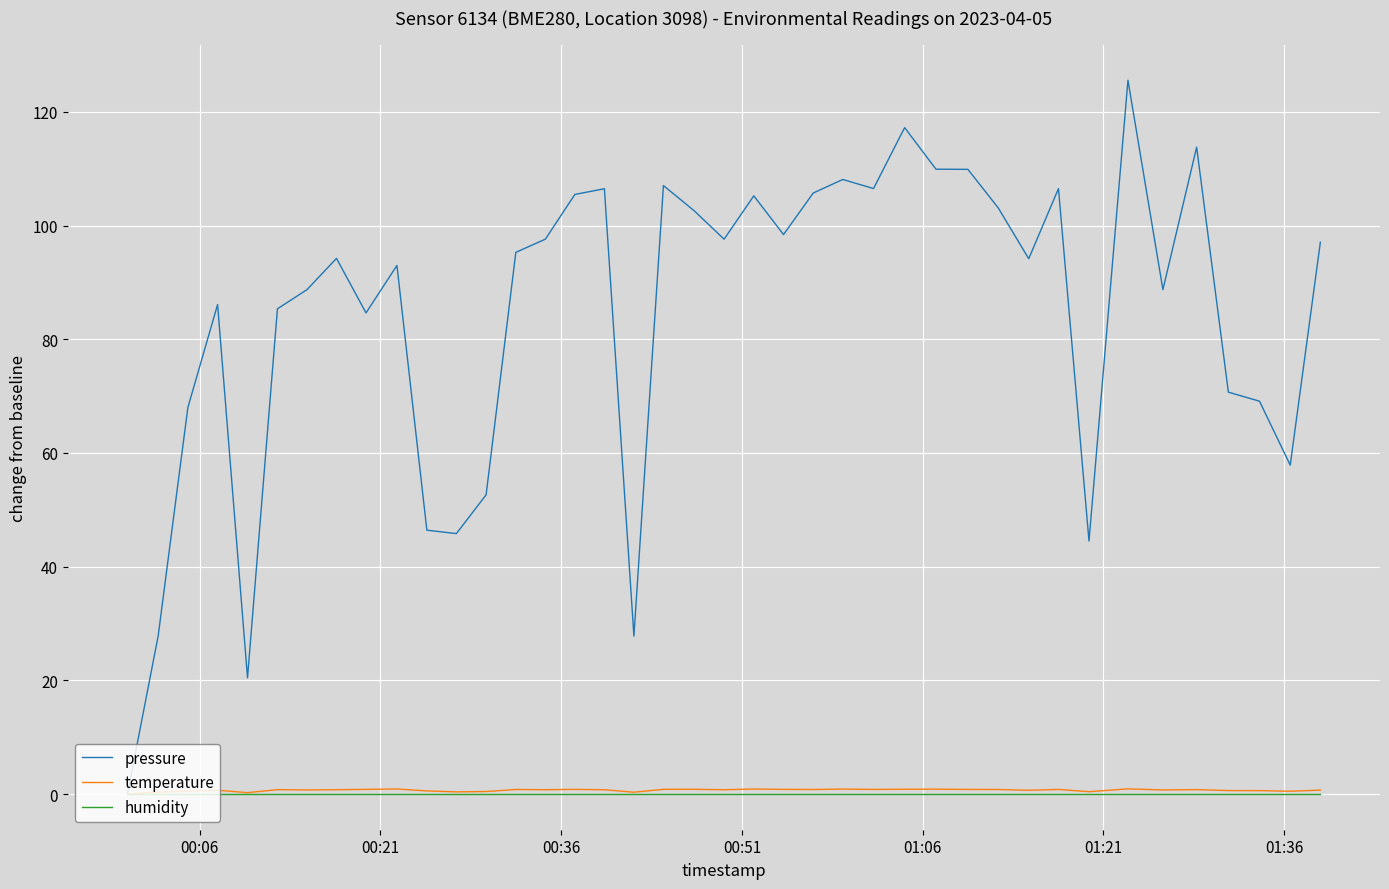

Which series has the largest range (max minus min)?

pressure